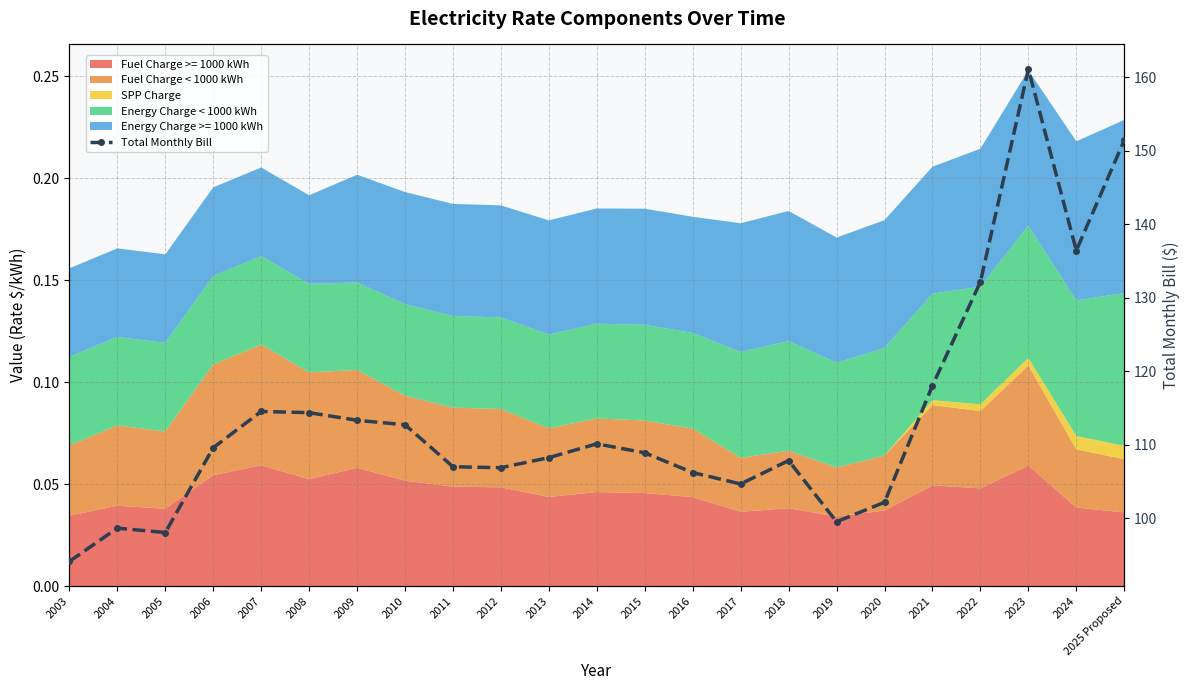

What is the difference between the values at 2021 and 2007?

3.5